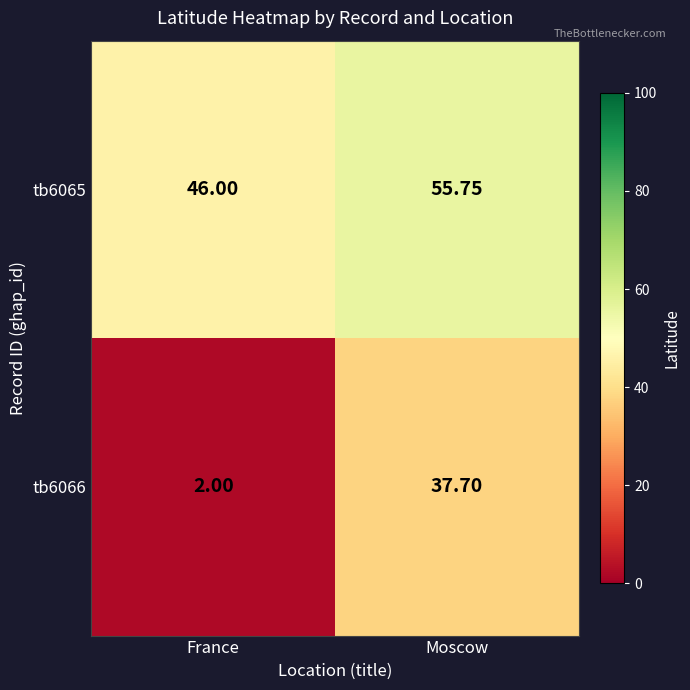

At which category does the chart reach its peak across all series?

Moscow